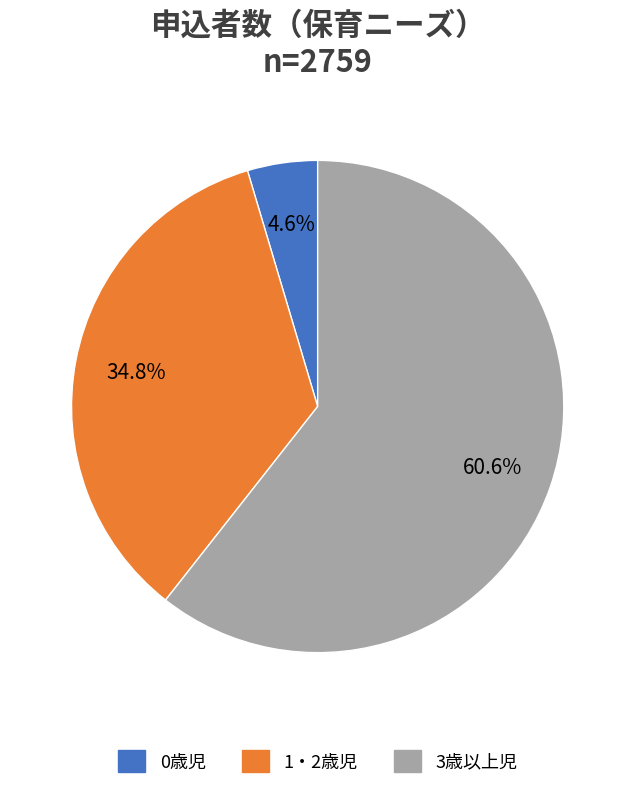

Which category has the biggest portion of the pie?

3歳以上児